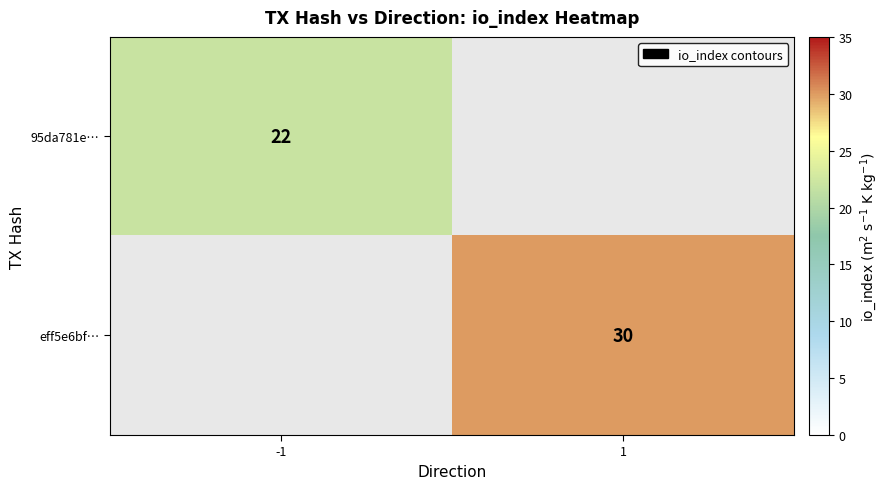

Count the number of data series in this chart.

2